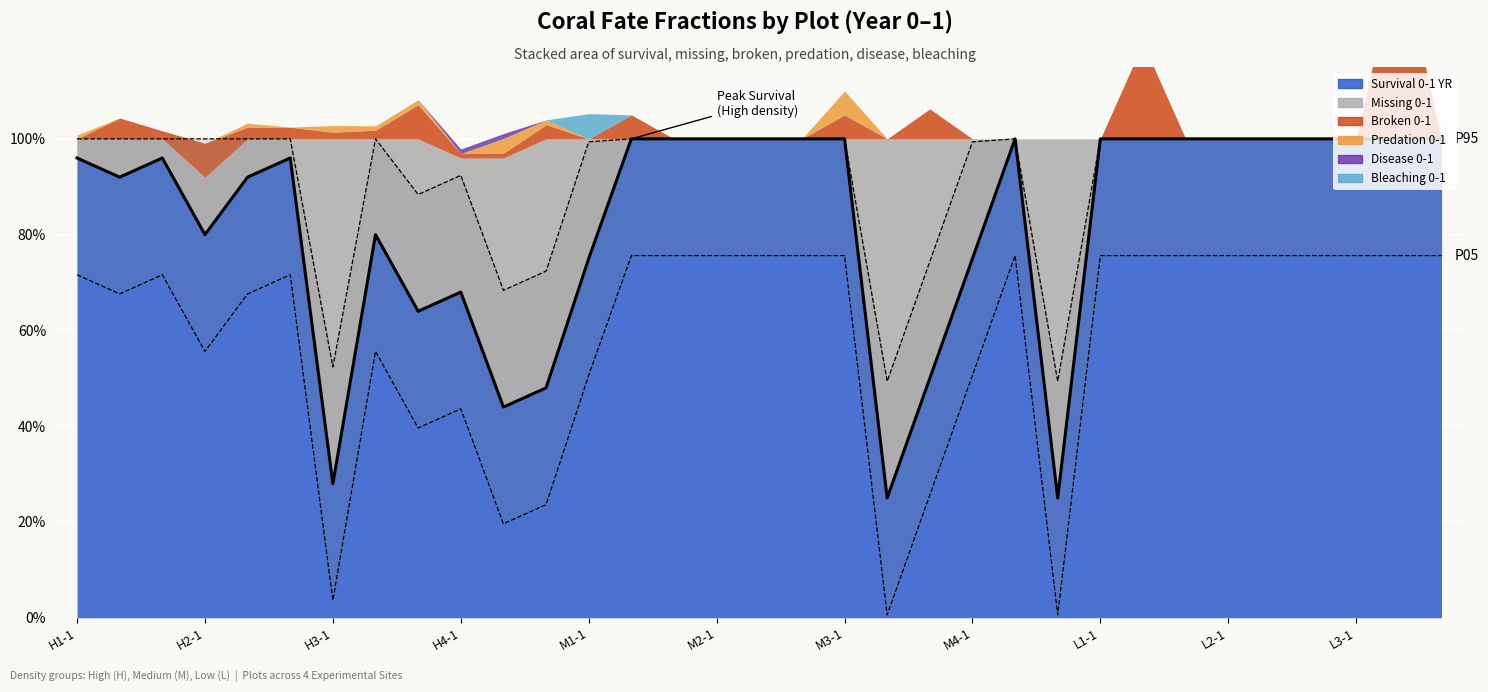

What is the sum of the Bleaching 0-1 values at M4-2 and M1-1?

0.1